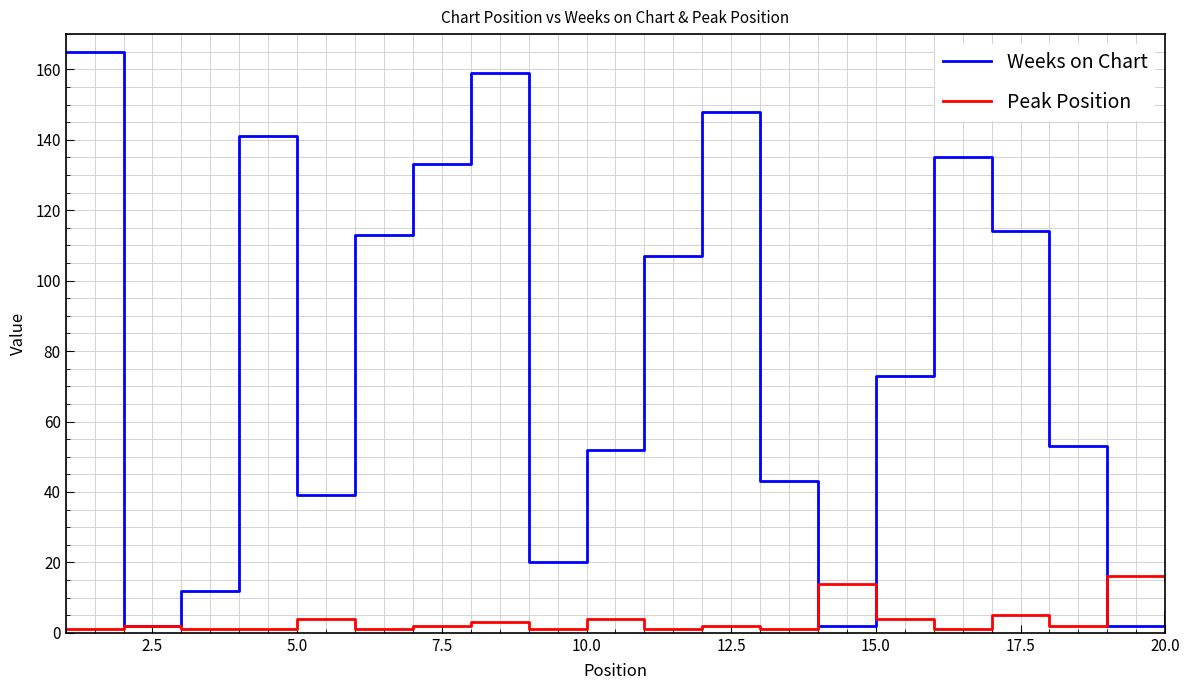

List the series in order of their overall mean, lowest first.

Peak Position, Weeks on Chart